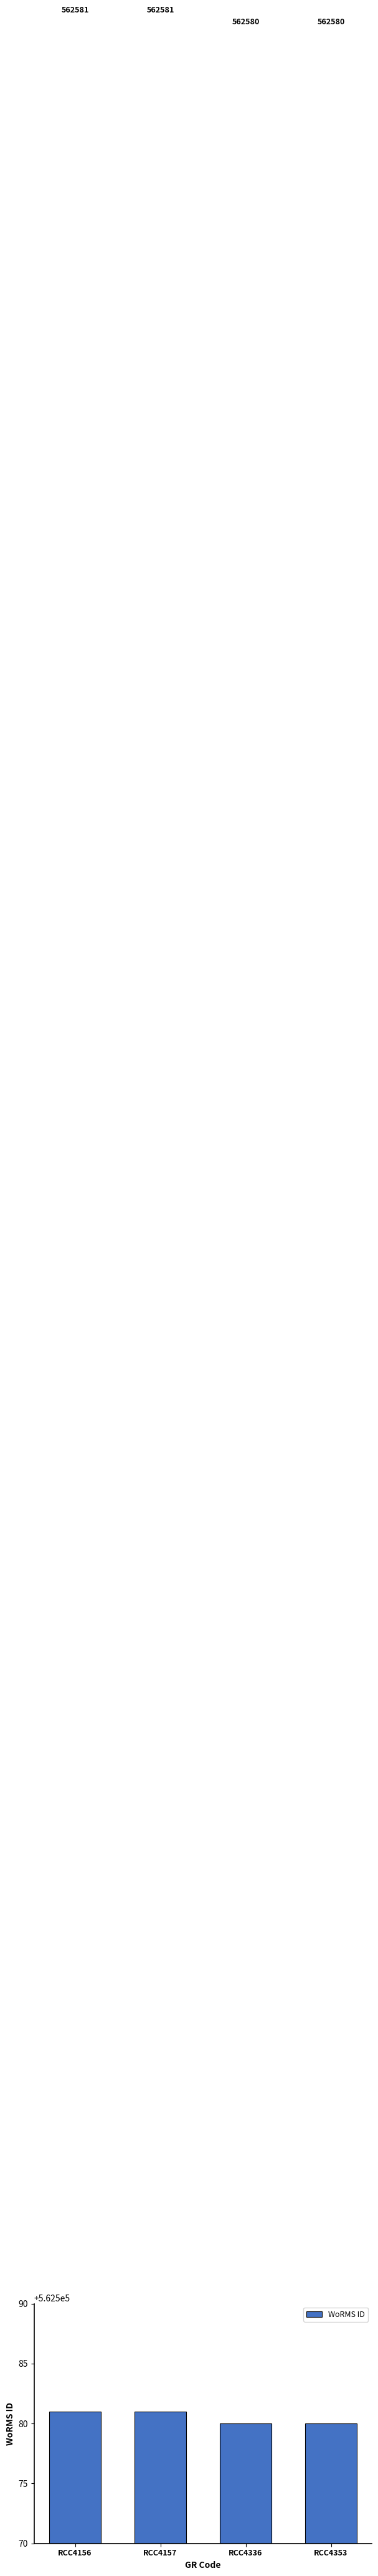

How many bars are there in total?

4